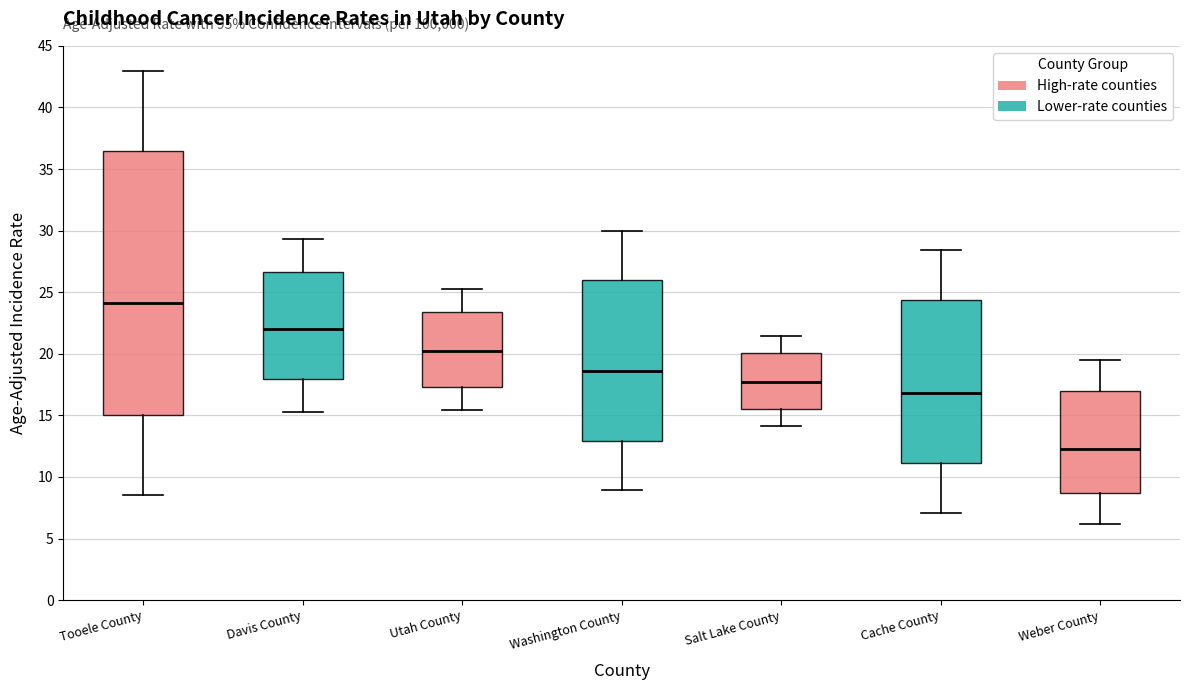

Comparing the boxes themselves (not the whiskers), which one is the tallest?

Tooele County